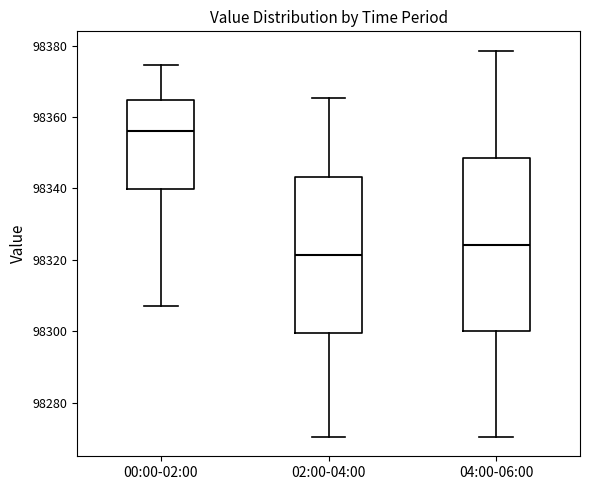

Which box's median line is the lowest?

02:00-04:00